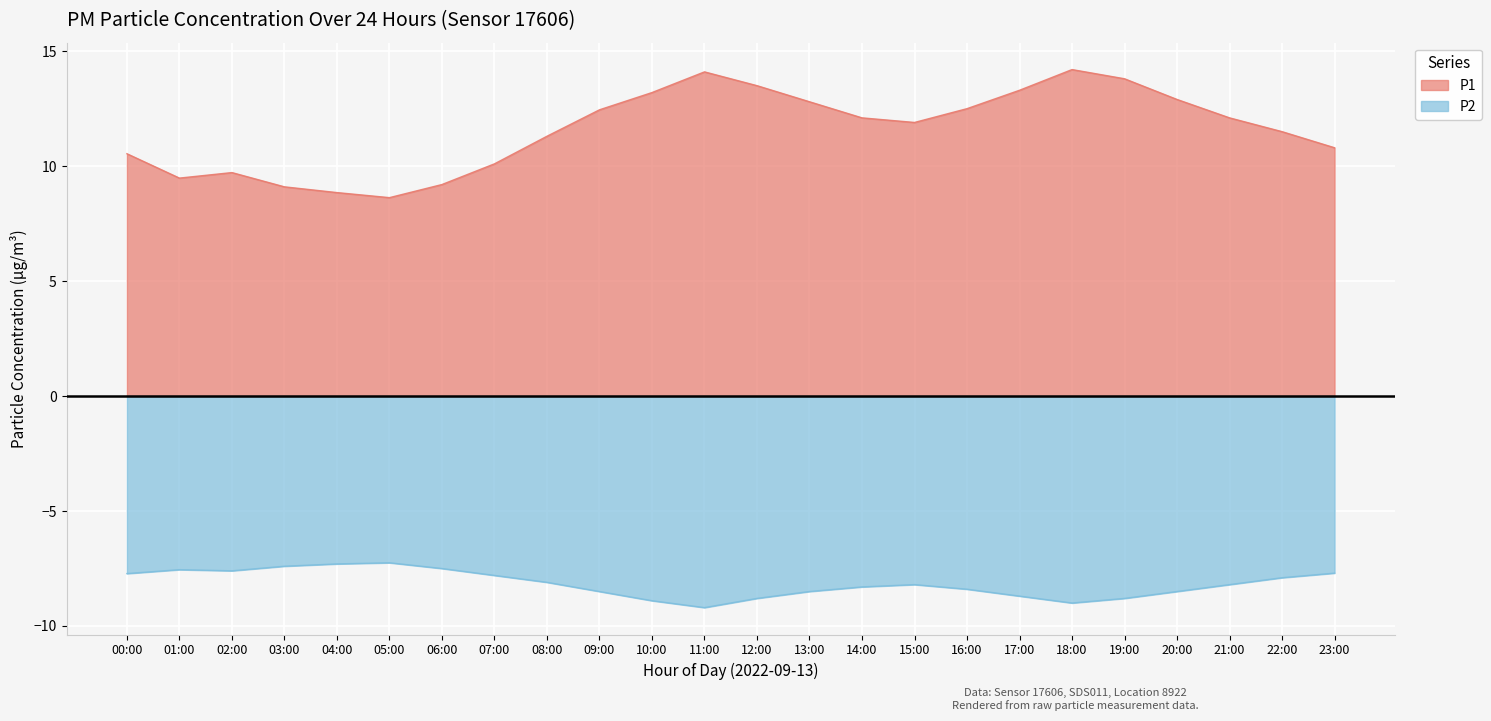

What is the difference between the second highest and minimum values in the P1 series?

5.5